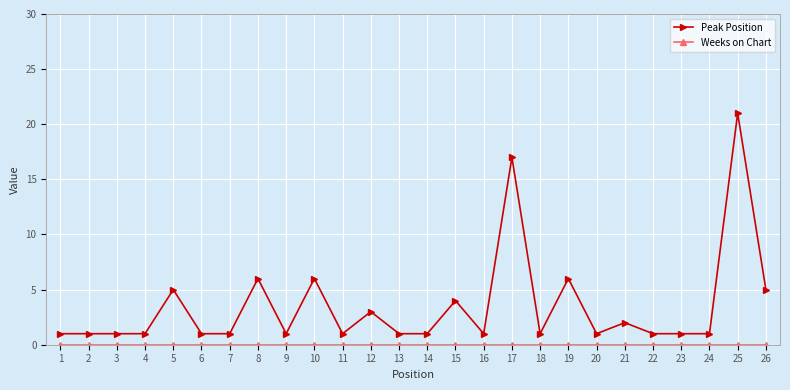

What is the value of the Peak Position point at the 16th from the left?

1